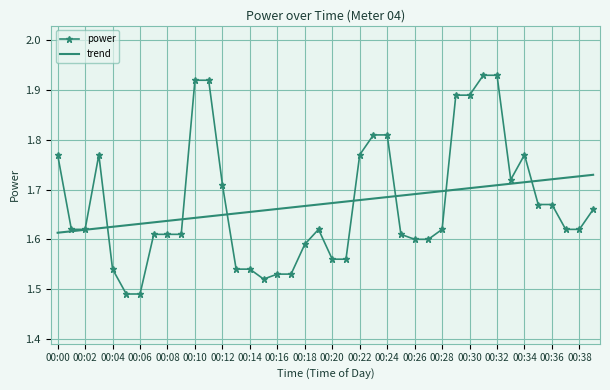

Which series has the largest range (max minus min)?

power